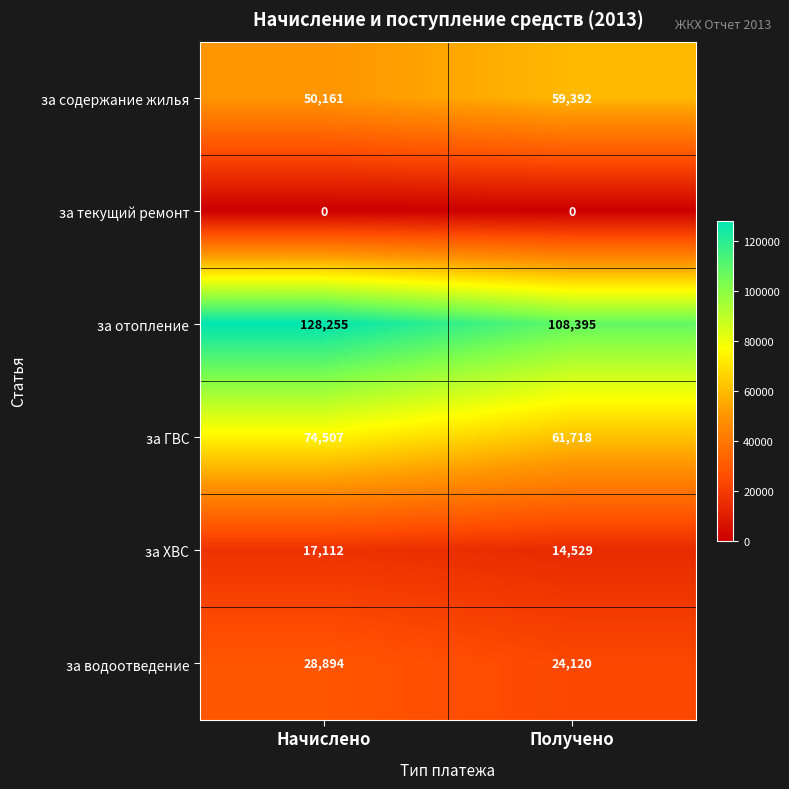

Reading left to right, extract all data points from this chart.

за содержание жилья: 50161	59392
за текущий ремонт: 0	0
за отопление: 128255	108395
за ГВС: 74507	61718
за ХВС: 17112	14529
за водоотведение: 28894	24120